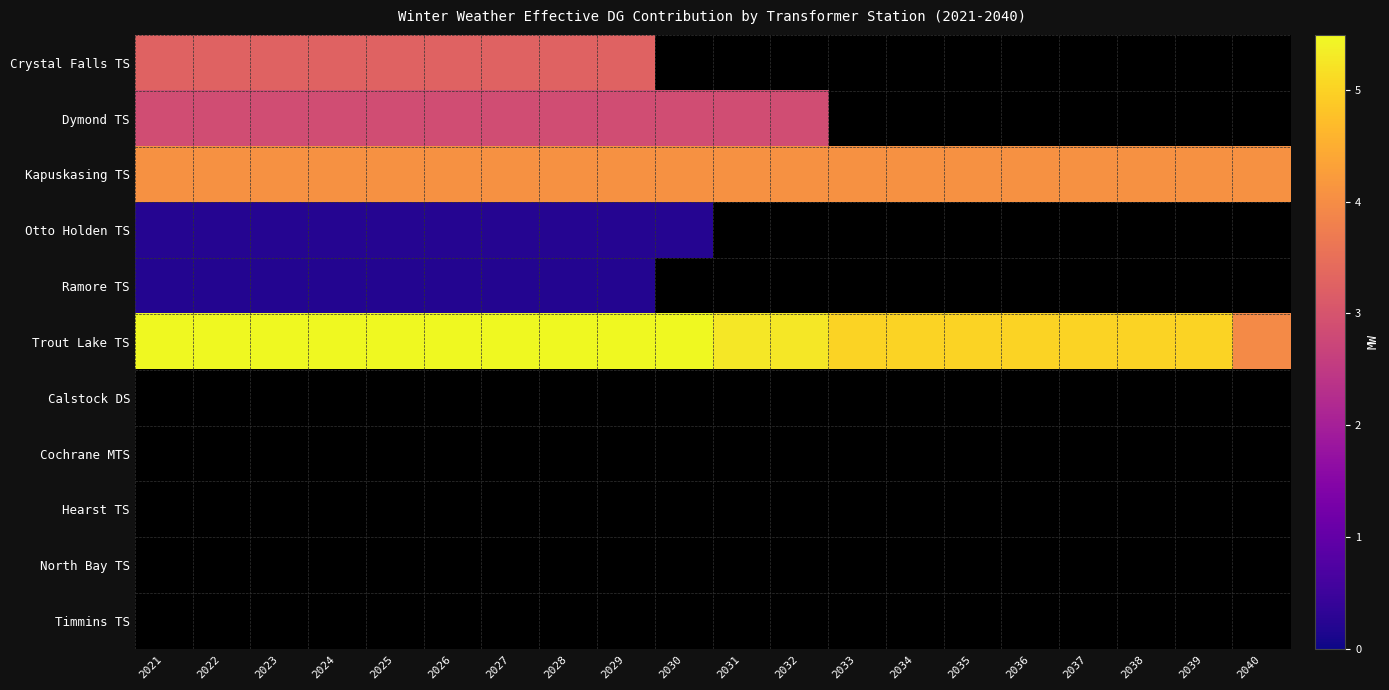

At how many categories does at least one series exceed 3?

20